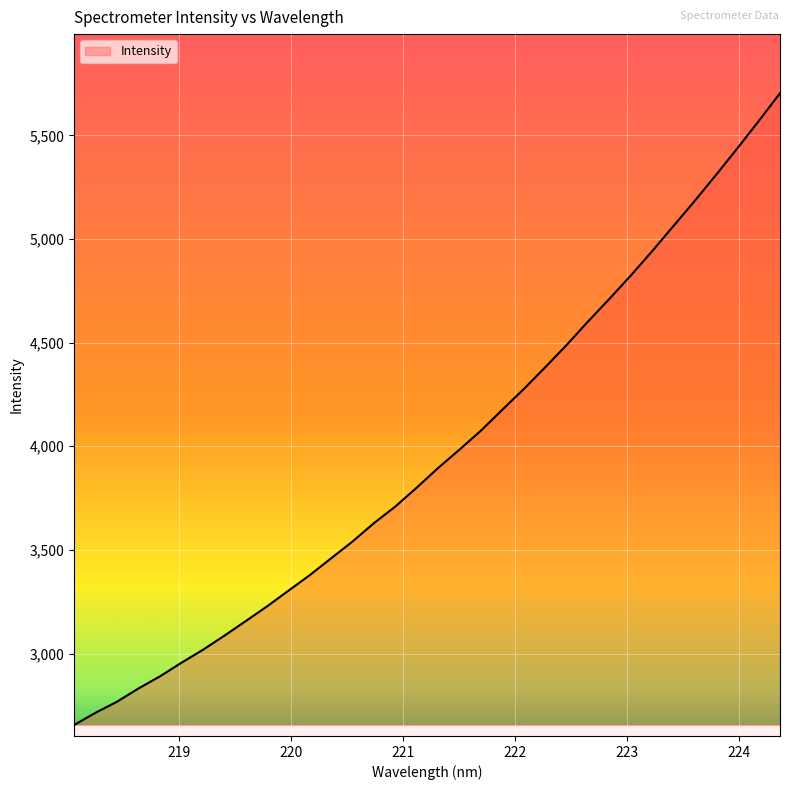

Does the chart display data point markers on the line(s)?

No